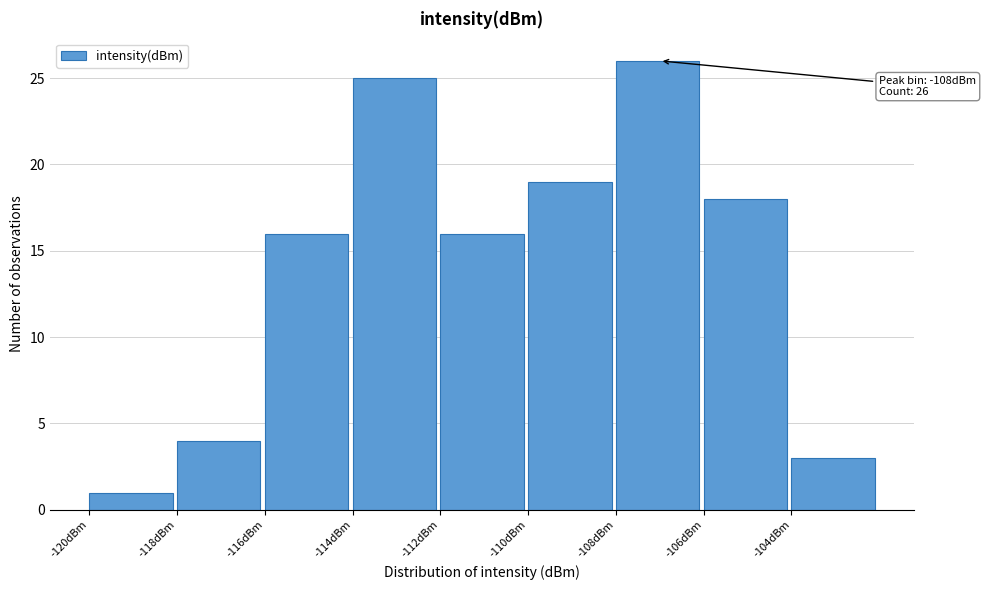

Which range on the x-axis has the tallest bar?

-108 to -106